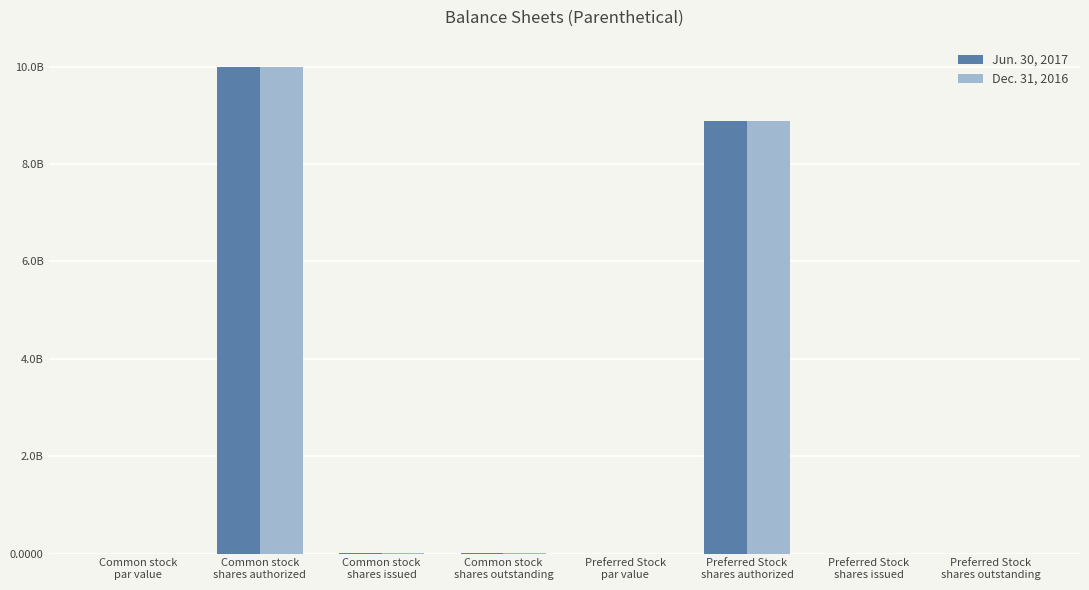

Is it true that Dec. 31, 2016 equals 10461226.1 at Common stock
shares outstanding?

False